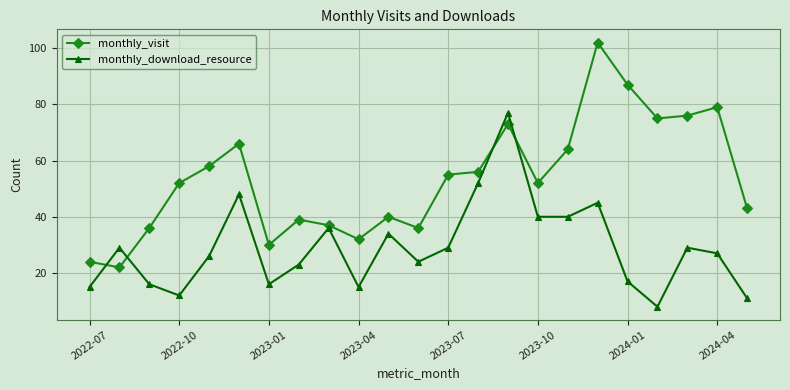

In monthly_download_resource, how many points are higher than both neighbors (excluding endpoints)?

7